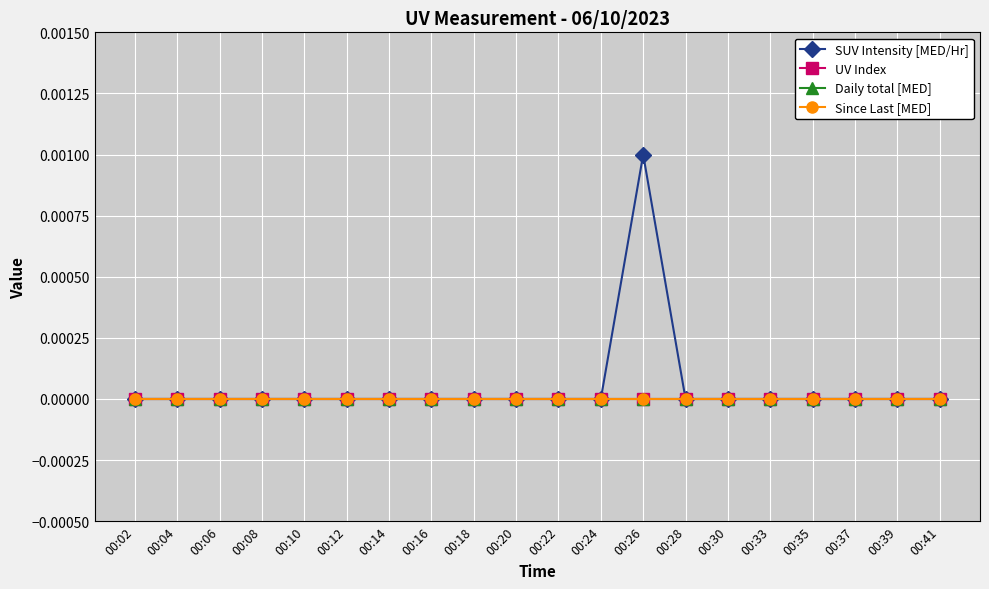

Is this an area chart (filled region under the line)?

No